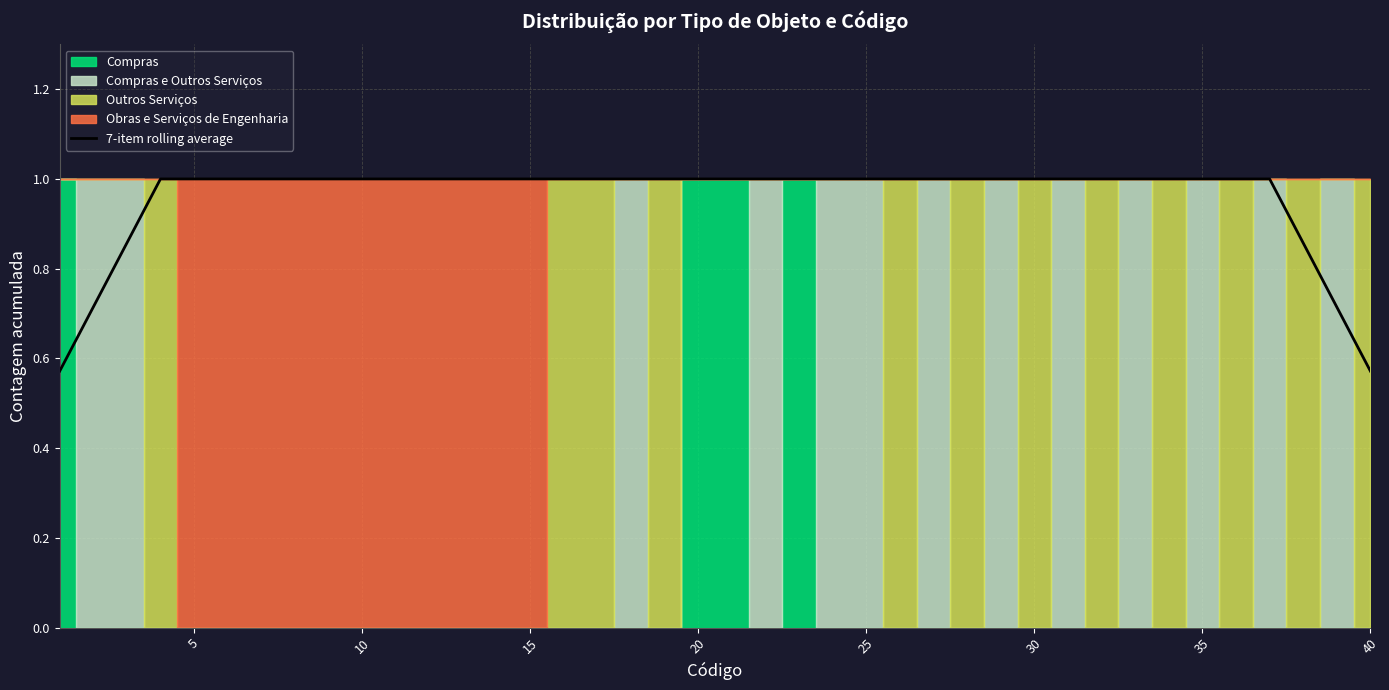

What is the average value?

1.0